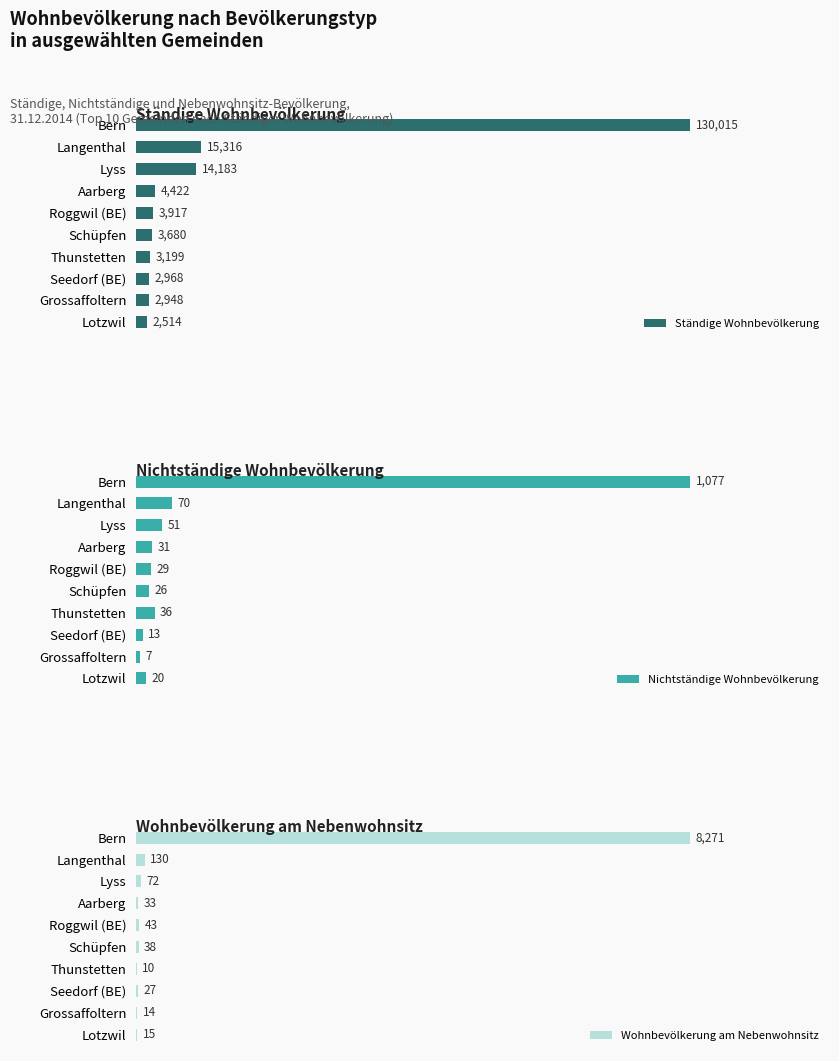

Where is Wohnbevölkerung am Nebenwohnsitz nearest to the value 4140?

Langenthal